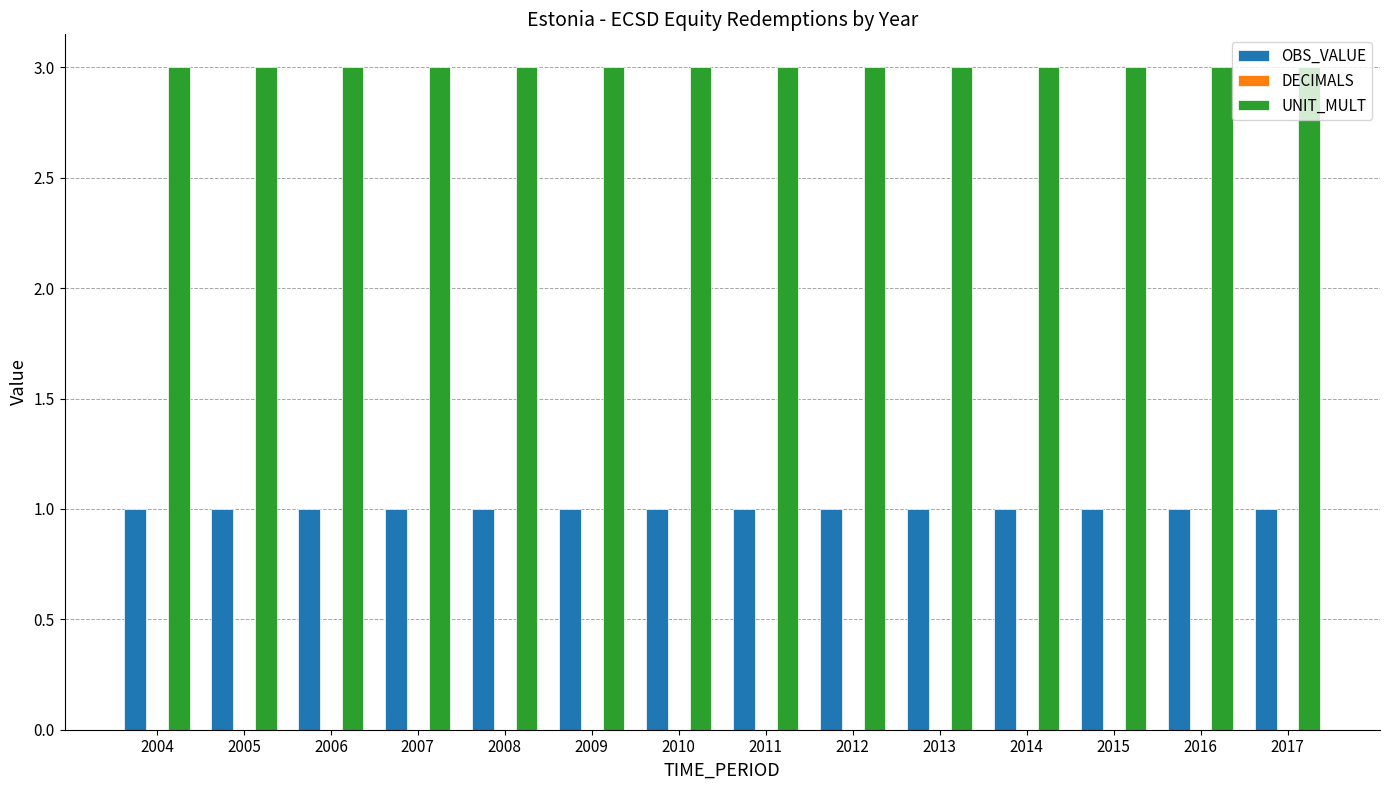

What is the sum of all UNIT_MULT values?

42